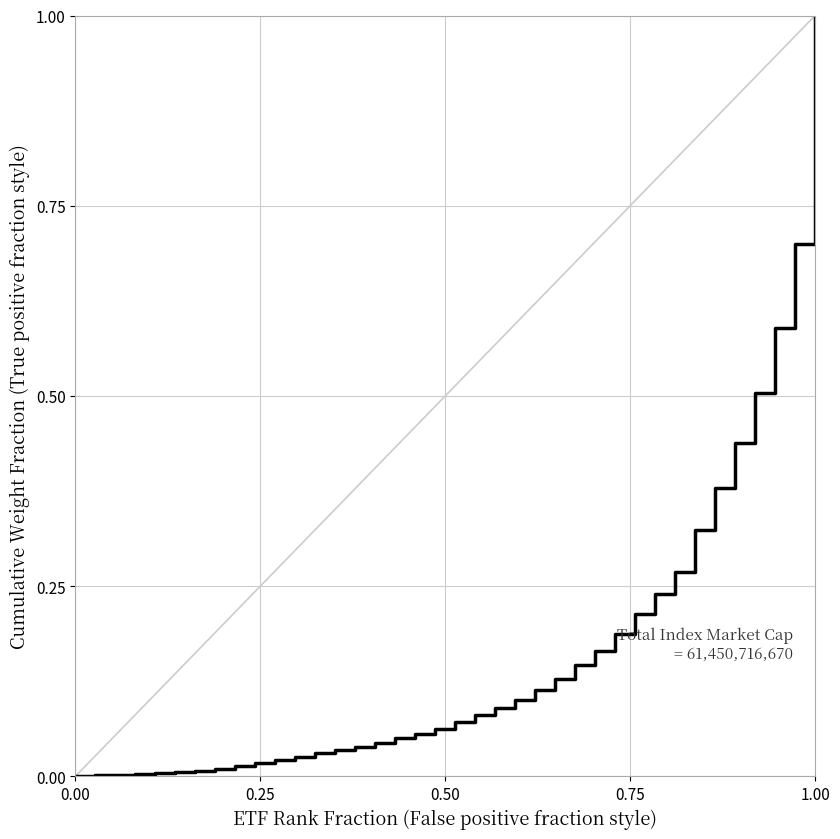

What is the difference between the maximum and minimum values?

1.0